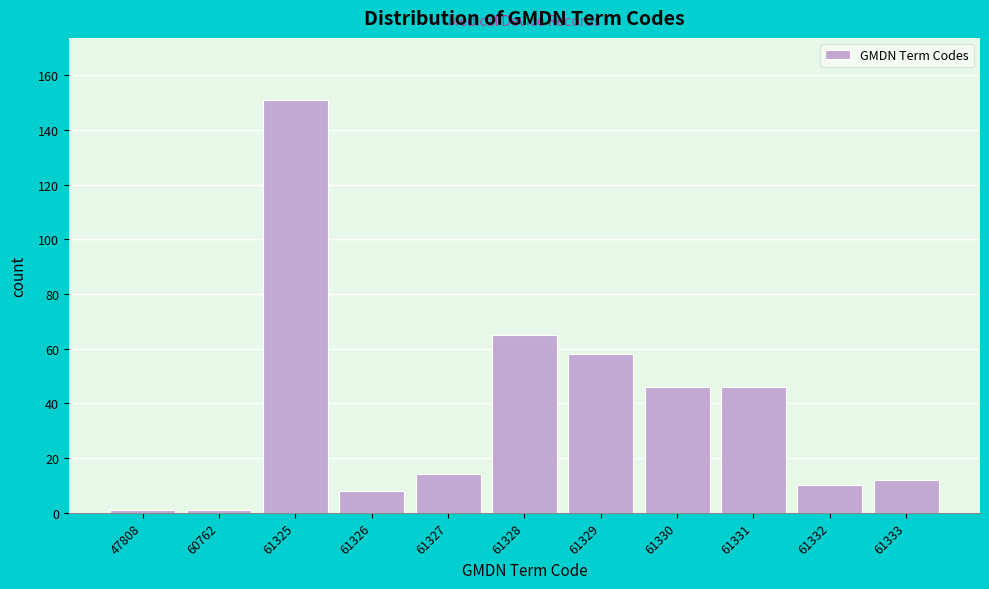

Reading left to right, list all the values displayed in this chart.

1	1	151	8	14	65	58	46	46	10	12